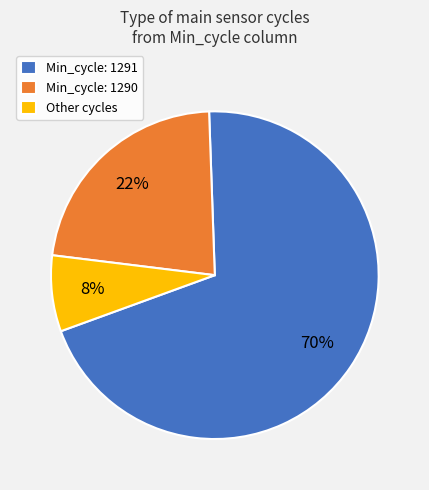

To the nearest percent, what portion does Min_cycle: 1290 represent?

23%